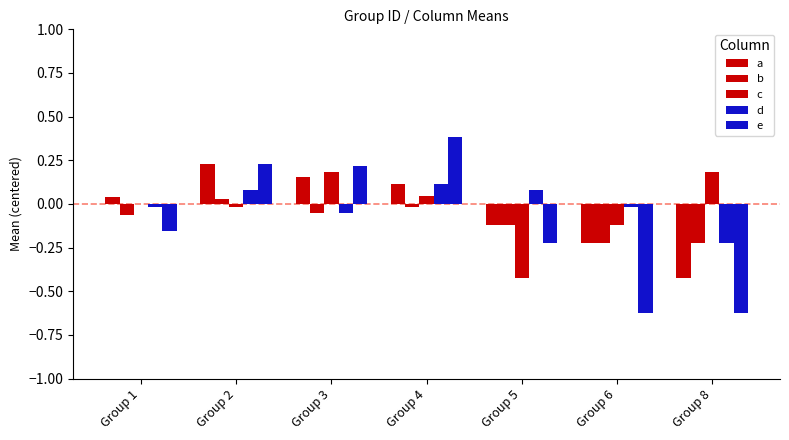

Reading left to right, extract all data points from this chart.

a: 0.0	0.2	0.2	0.1	-0.1	-0.2	-0.4
b: -0.1	0.0	-0.0	-0.0	-0.1	-0.2	-0.2
c: -0.0	-0.0	0.2	0.0	-0.4	-0.1	0.2
d: -0.0	0.1	-0.0	0.1	0.1	-0.0	-0.2
e: -0.2	0.2	0.2	0.4	-0.2	-0.6	-0.6